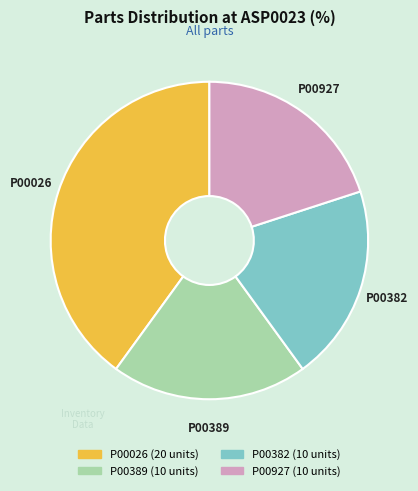

Is the sum of P00389 and P00927 greater than half?

No